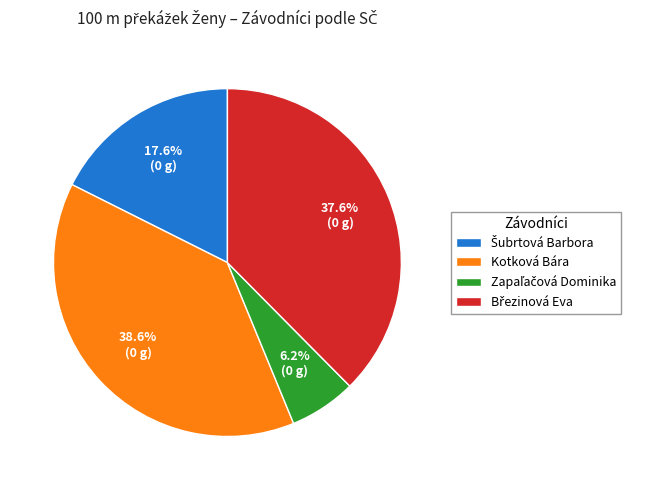

Does any single category account for the majority?

No